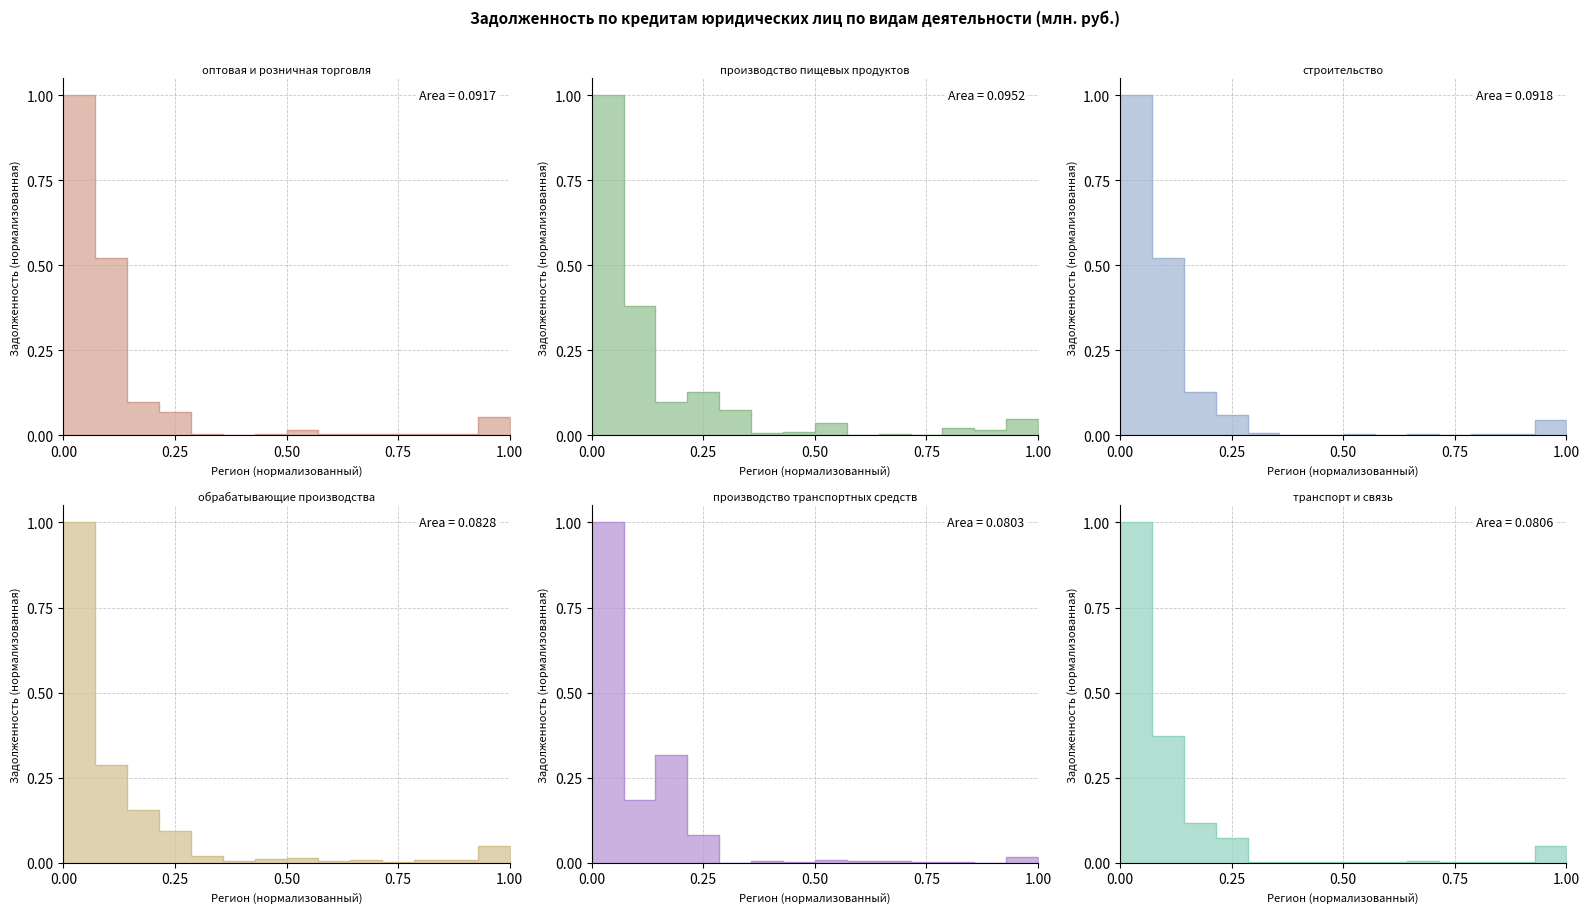

What is the sum of all производство пищевых продуктов values?

1.8